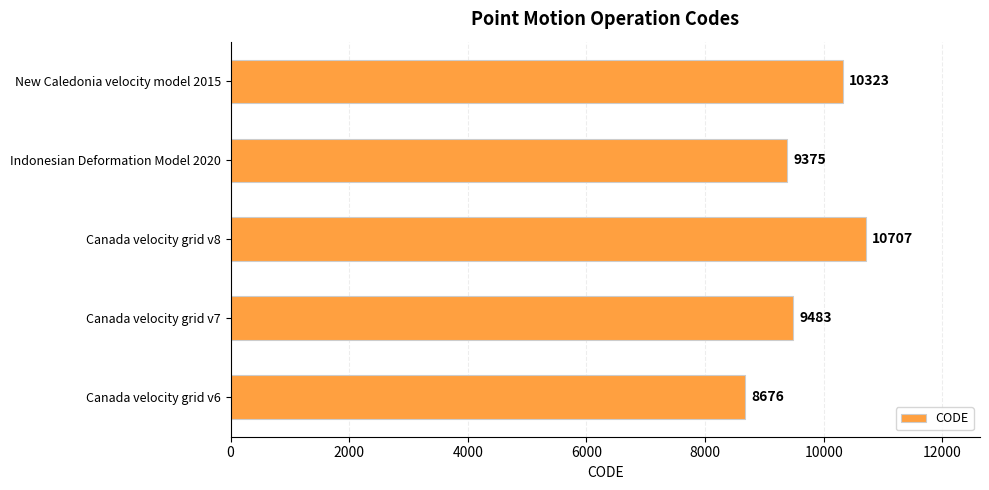

Reading bottom to top, what are all the values shown in this chart?

Canada velocity grid v6=8676	Canada velocity grid v7=9483	Canada velocity grid v8=10707	Indonesian Deformation Model 2020=9375	New Caledonia velocity model 2015=10323